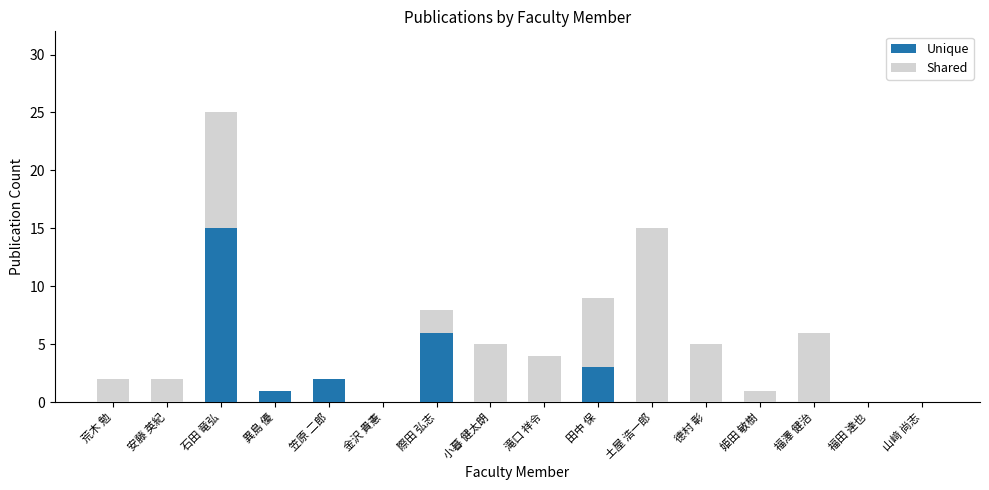

At which label is Unique closest to 7?

際田 弘志